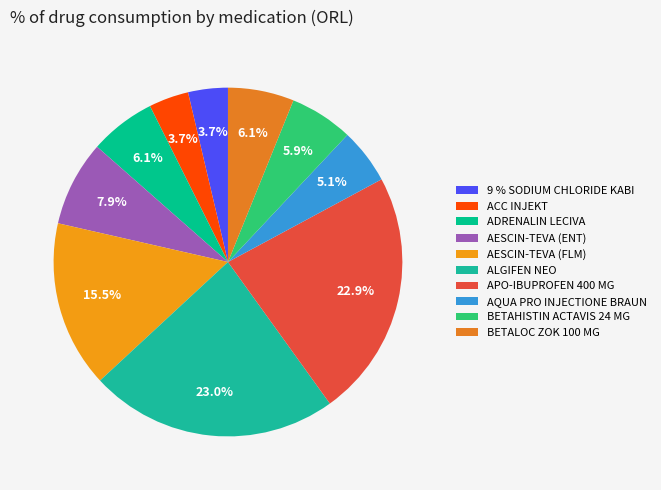

Is there any slice that represents more than half of the pie?

No